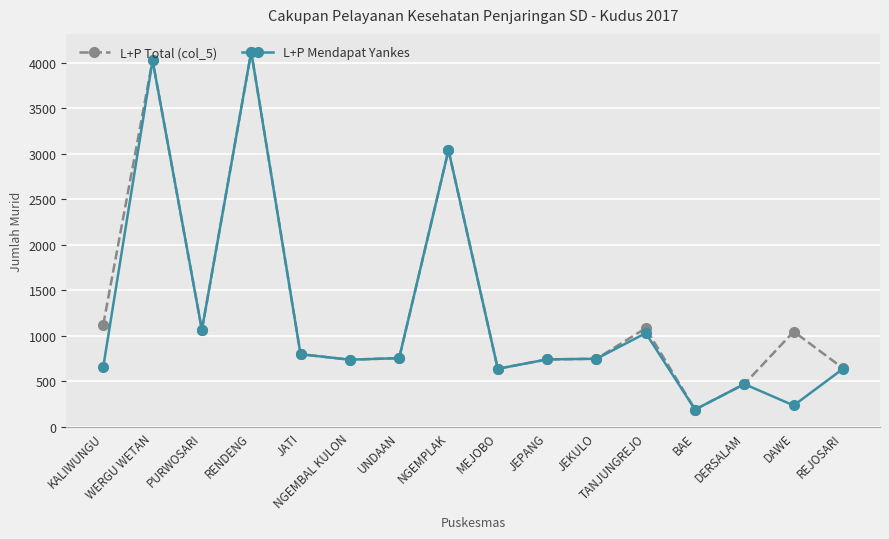

At which category does L+P Total (col_5) reach its first local valley?

PURWOSARI